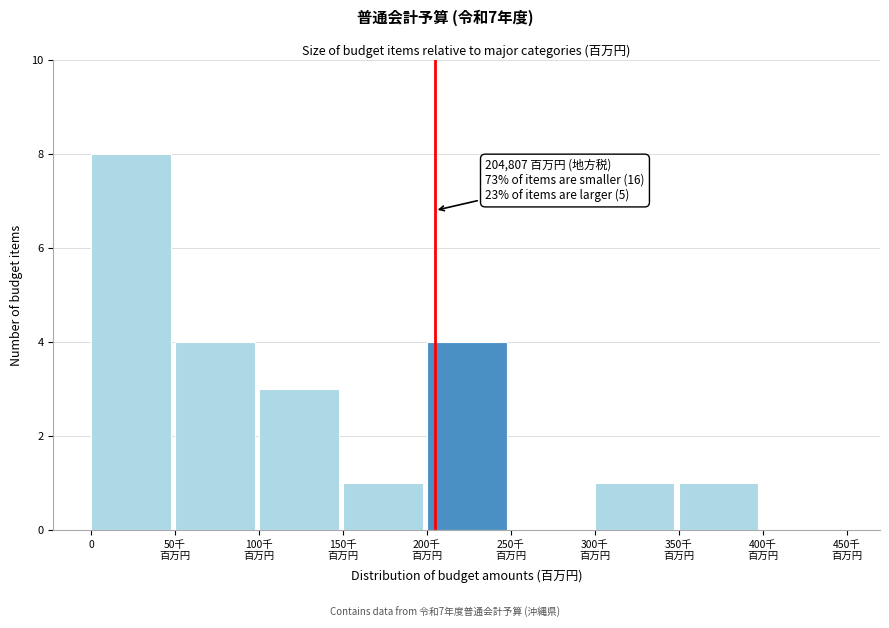

The value at 0 is 8. True or false?

True